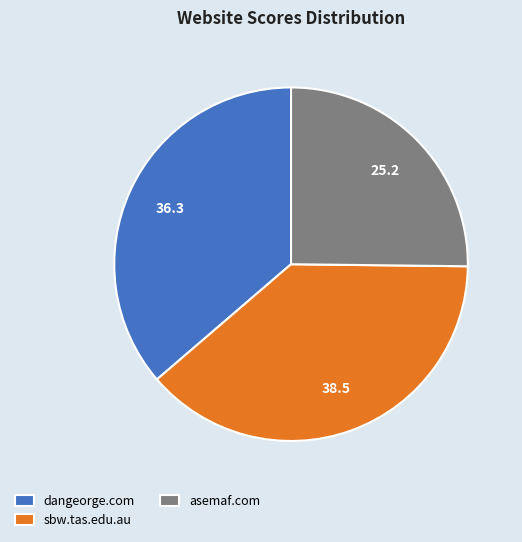

Count the number of slices in the pie.

3